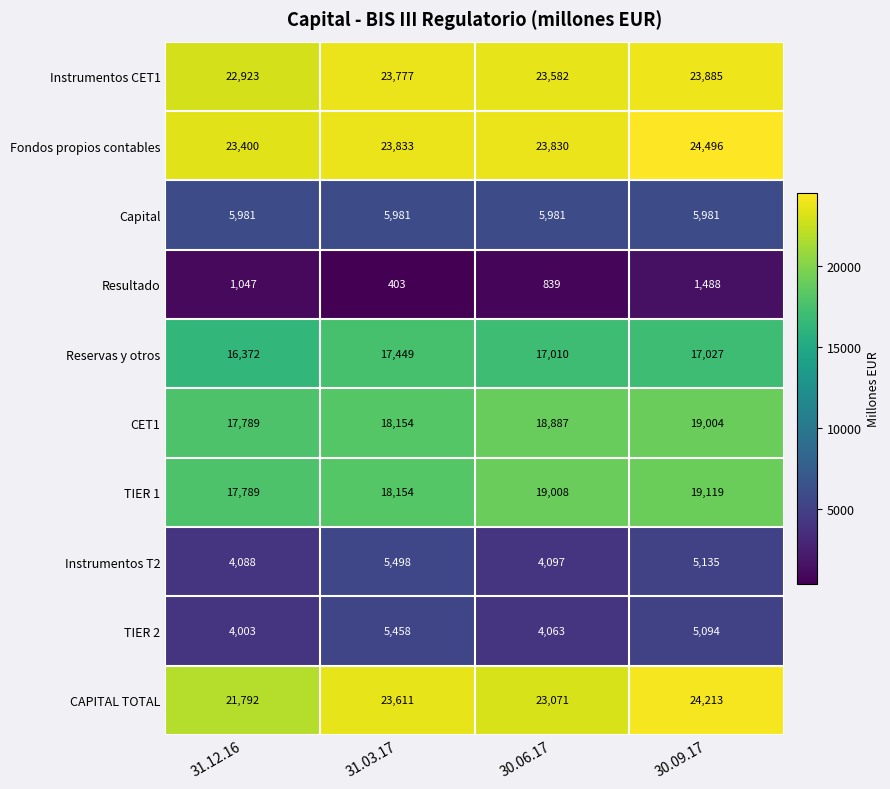

How many categories are shown in the chart?

4